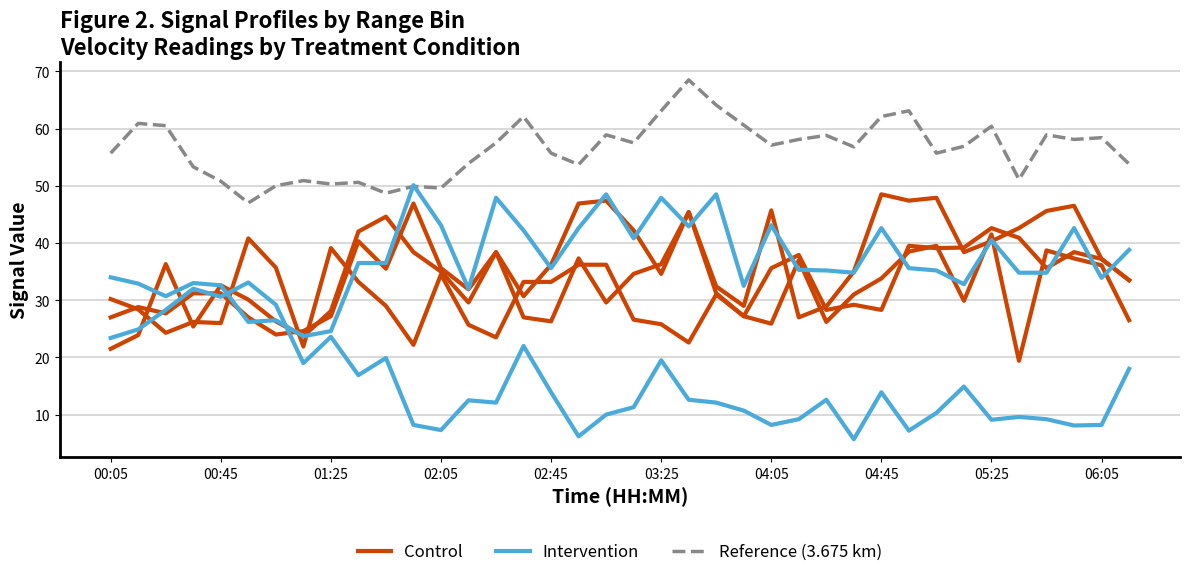

True or false: Reference (3.675 km) and Control cross at least once.

False